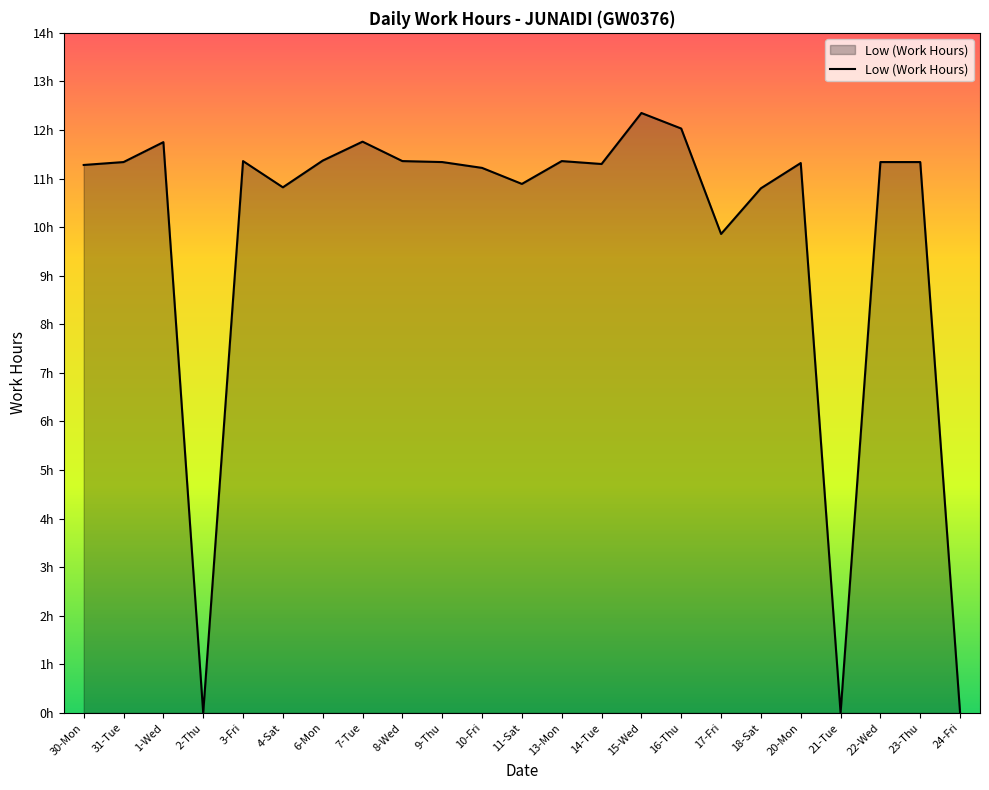

Is this an area chart (filled region under the line)?

Yes